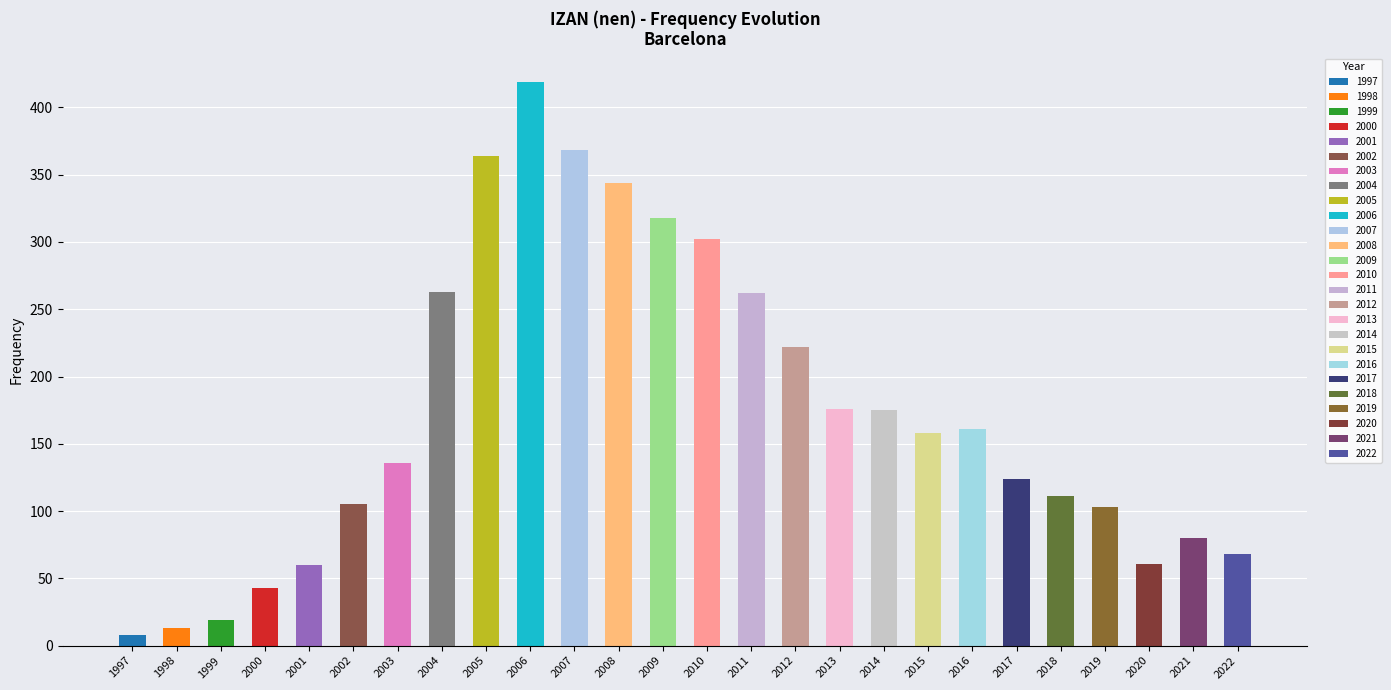

What is the difference between the values at 2013 and 2003?

40